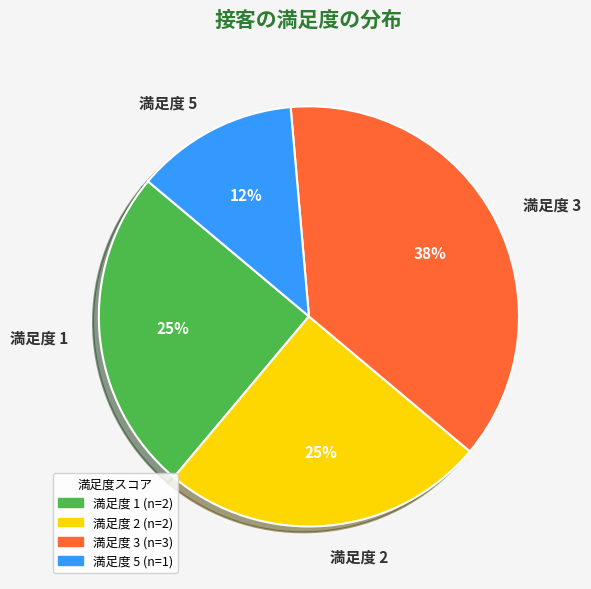

Do 満足度 1 and 満足度 5 together represent more than half of the pie?

No